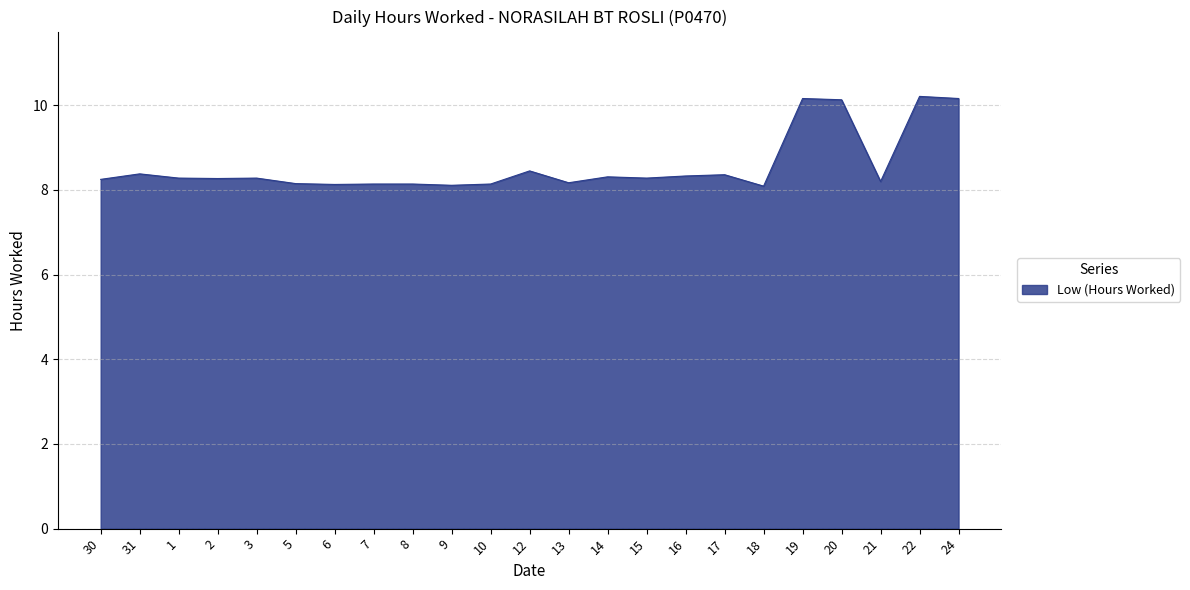

What position from the left is 22?

22